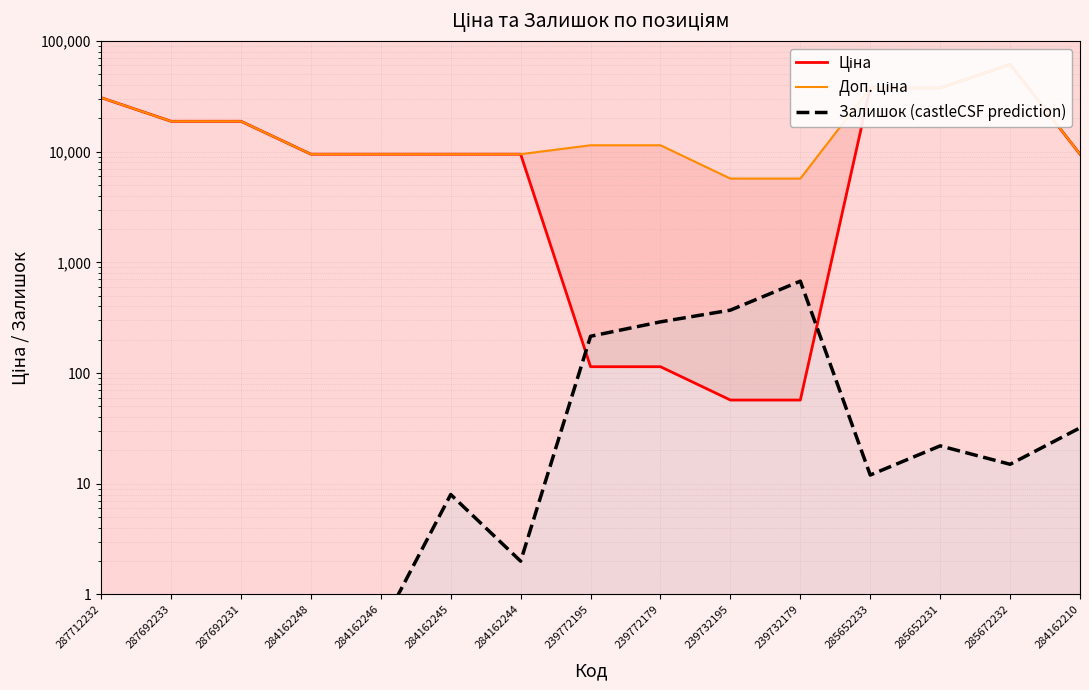

Which series has the widest spread of values?

Ціна